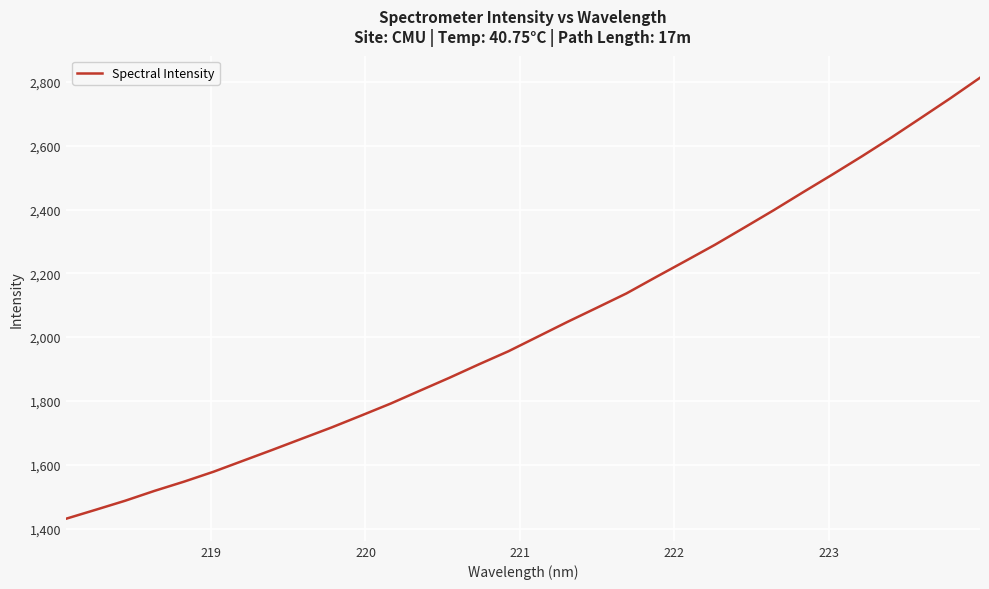

What is the minimum value shown in the chart?

1430.5